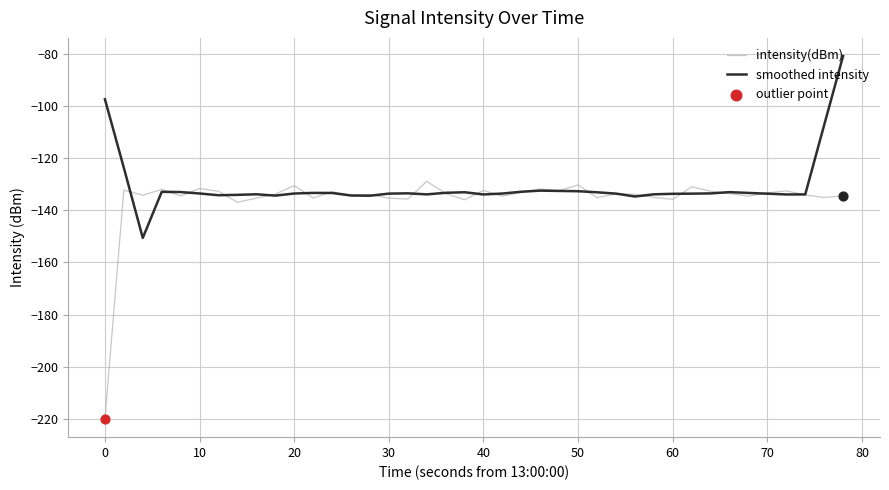

What is the highest value of the smoothed intensity series?

-80.7